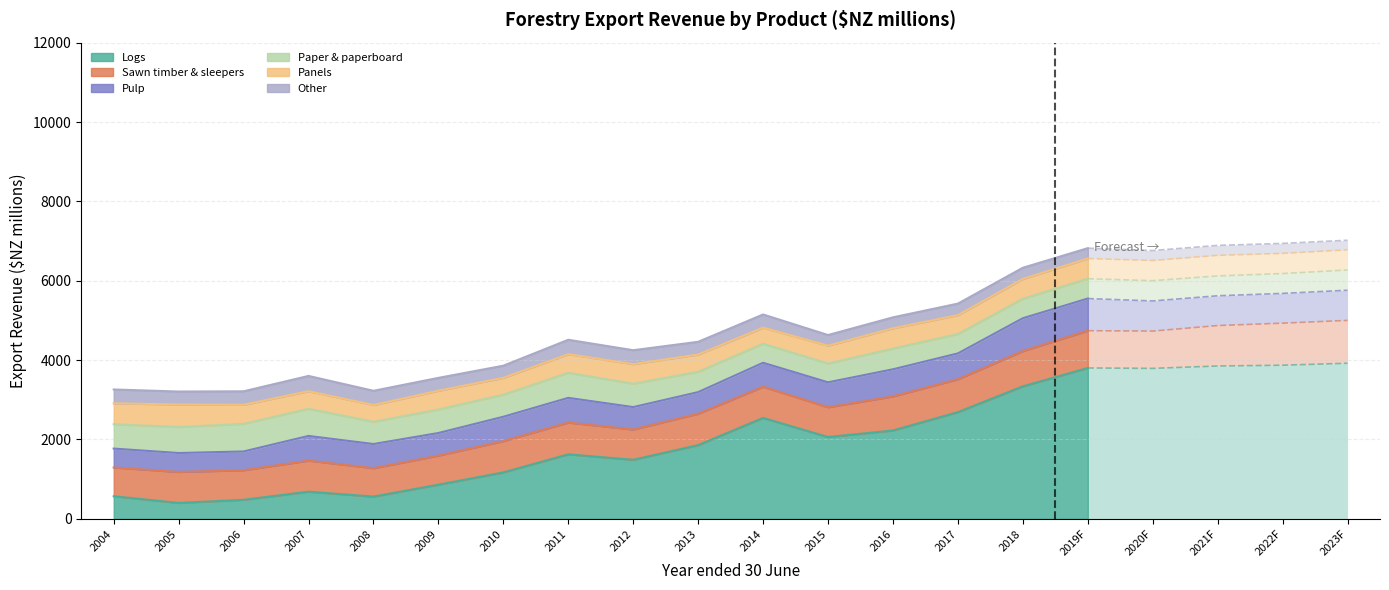

How many values in the Logs series exceed 2059?

10